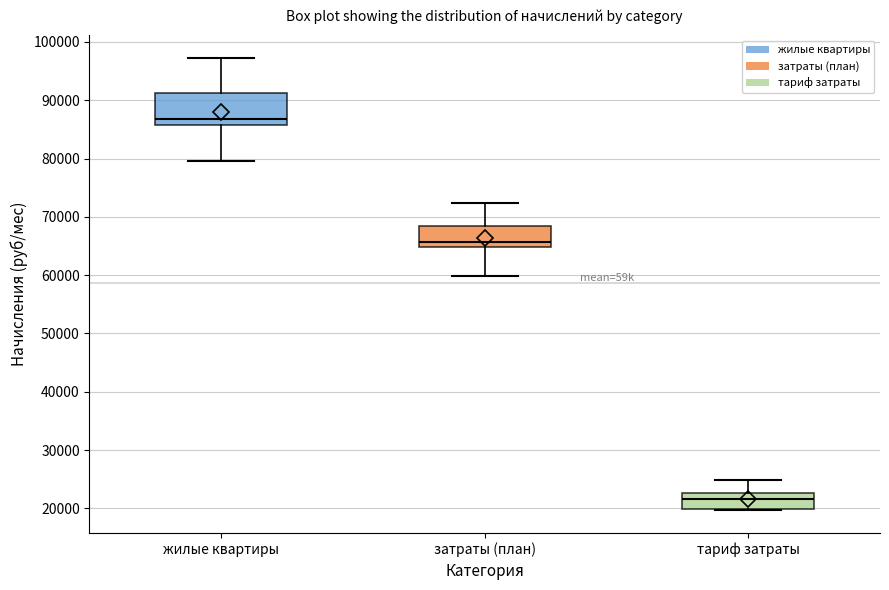

Where does the lower whisker of the box for затраты (план) end on the y-axis? The values are not printed on the chart, so give them approximately, as read against the axis.

60000